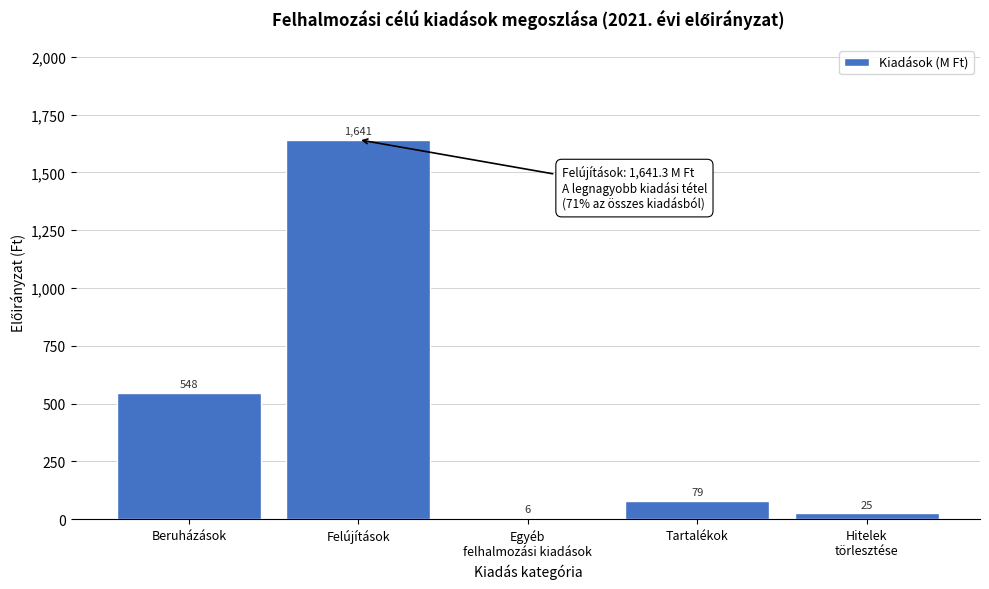

Which category has the highest value across all series?

Felújítások